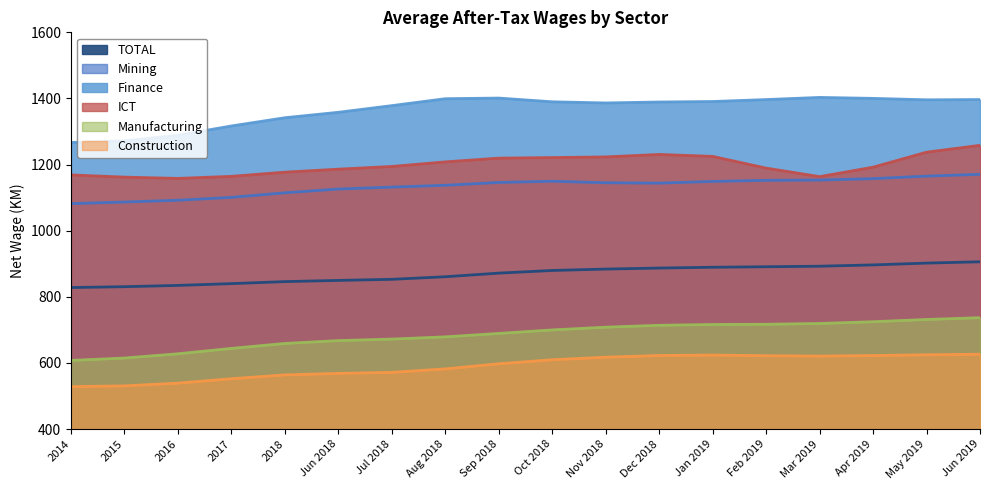

What is the difference between the second highest and minimum values in the ICT series?

288